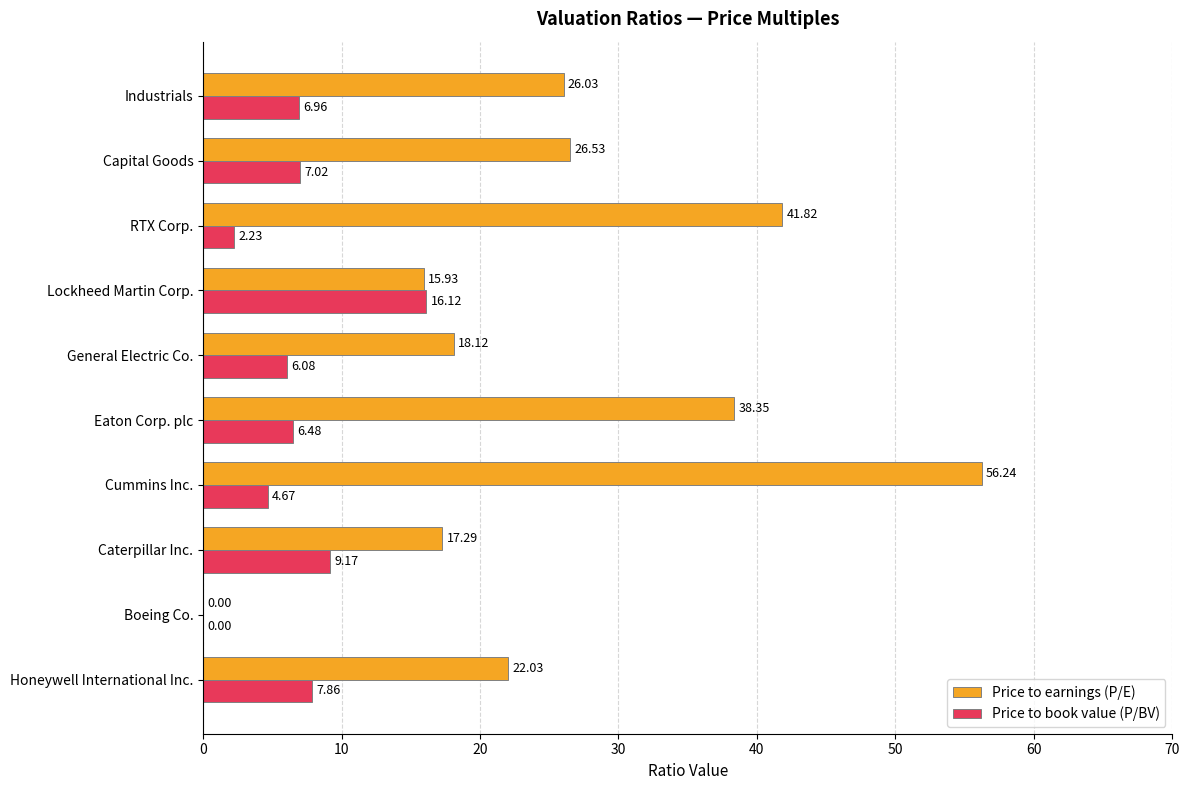

What is the total value across all series at Honeywell International Inc.?

29.9